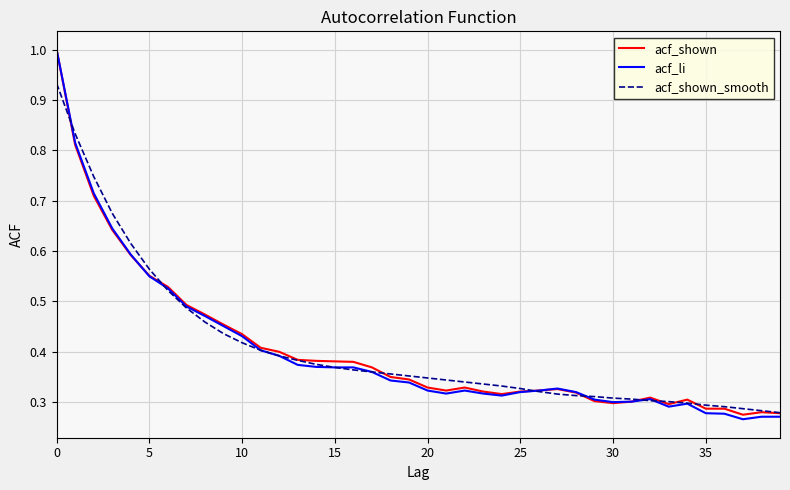

How many categories are shown in the chart?

40